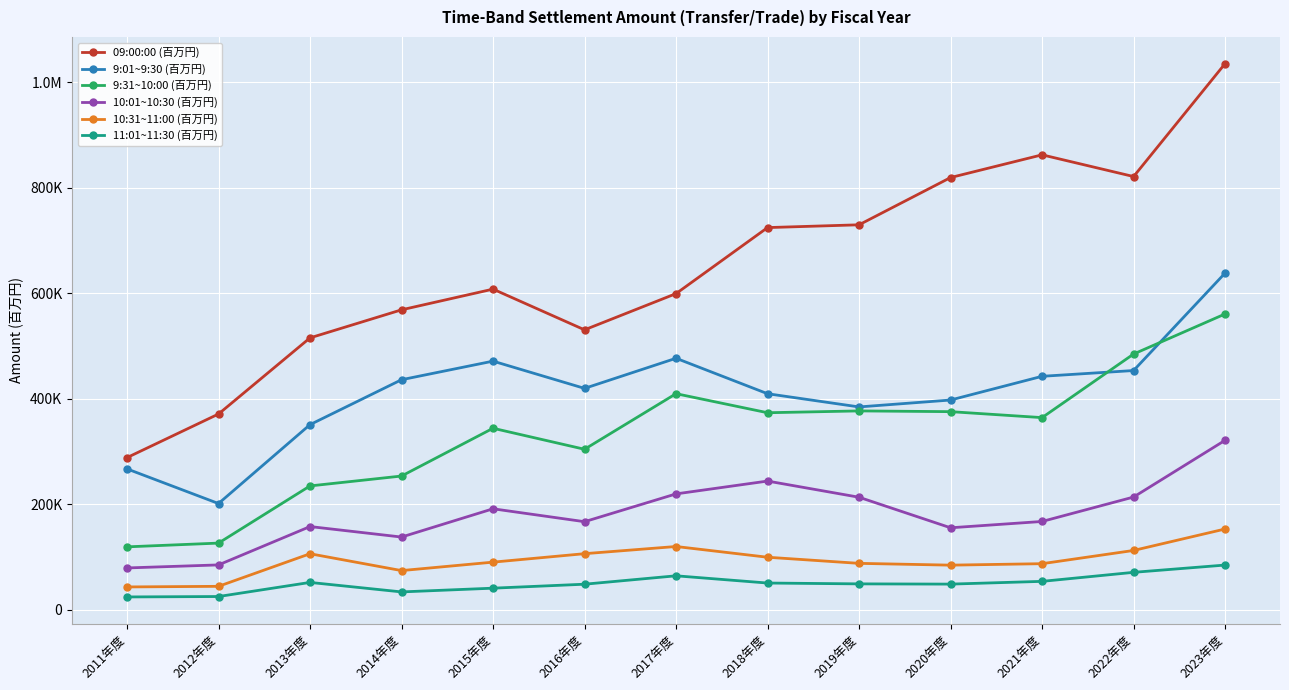

True or false: 9:01~9:30 (百万円) and 09:00:00 (百万円) intersect in this chart.

False